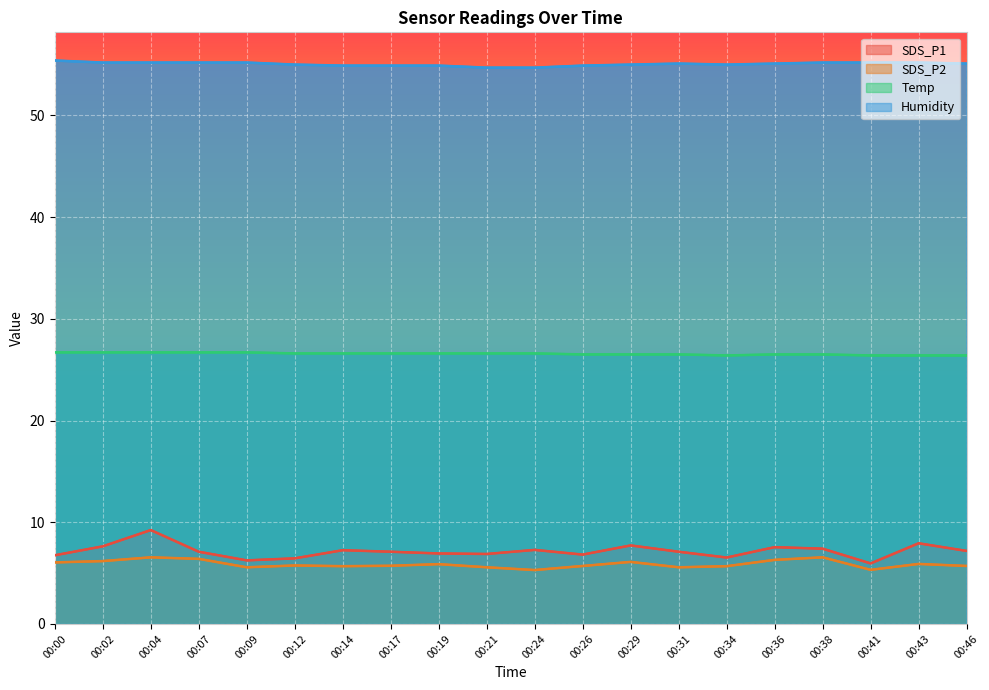

How many data points in Humidity are above 55?

11